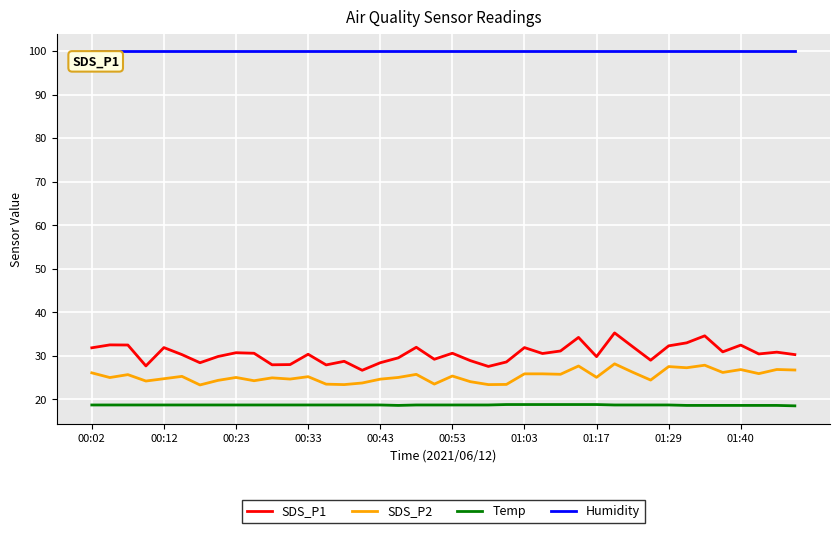

What are all the series names shown in the legend?

SDS_P1, SDS_P2, Temp, Humidity